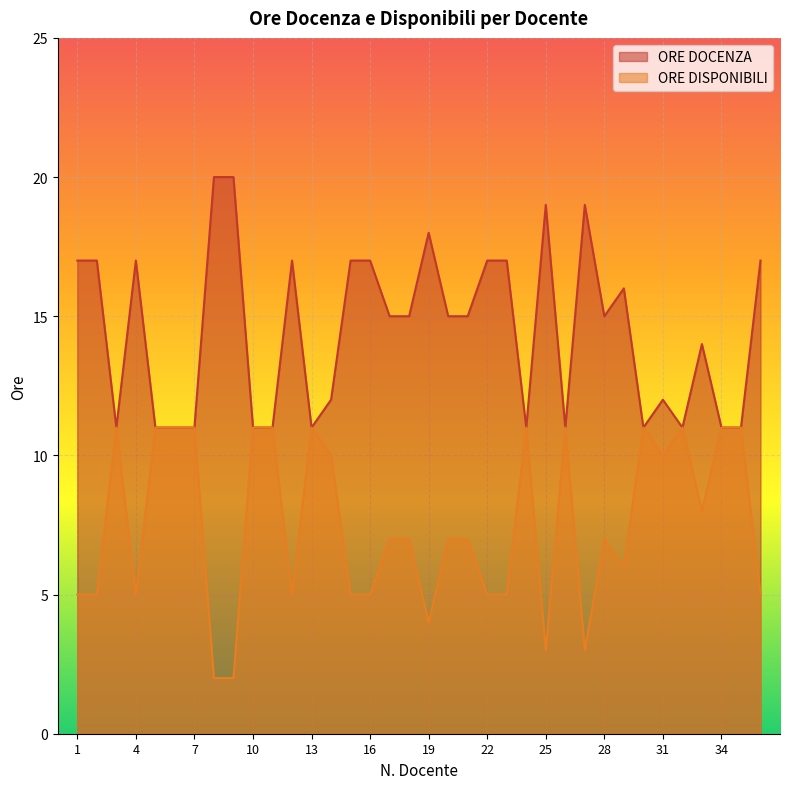

At which category is the sum across all series the highest?

1